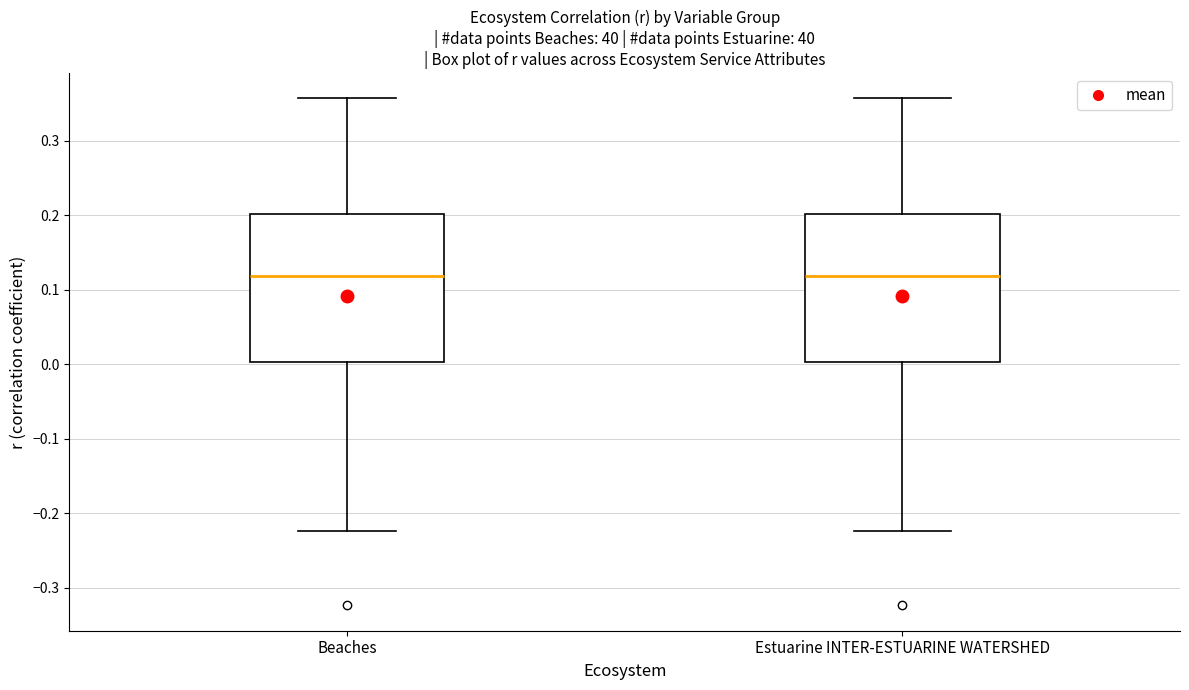

Reading left to right, read every box against the y-axis: the position of its median line, the range the box covers, and the ends of its whiskers. The values are not printed on the chart, so give them approximately, as read against the axis.

Beaches: median 0.12, box 0.00 to 0.20, whiskers -0.22 to 0.36
Estuarine INTER-ESTUARINE WATERSHED: median 0.12, box 0.00 to 0.20, whiskers -0.22 to 0.36